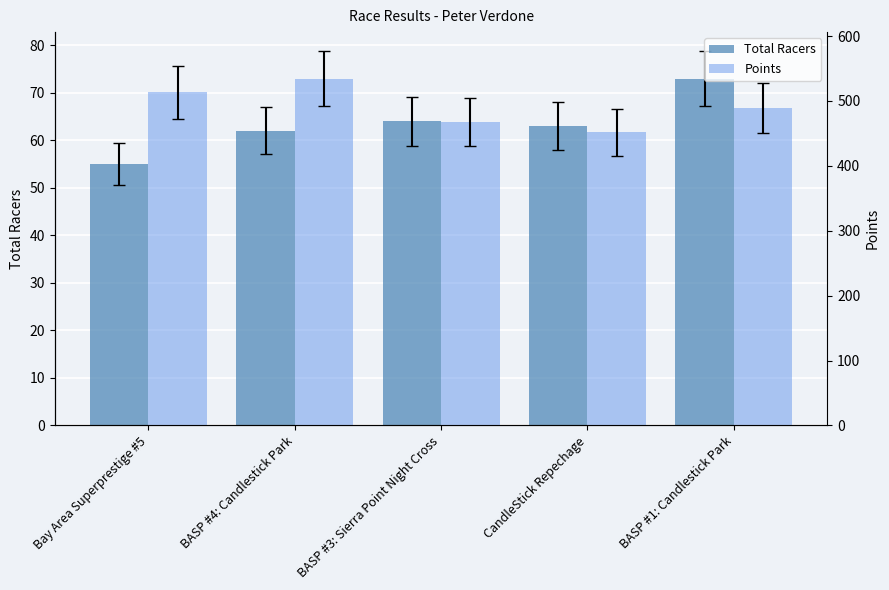

Which category has the highest value across all series?

BASP #4: Candlestick Park